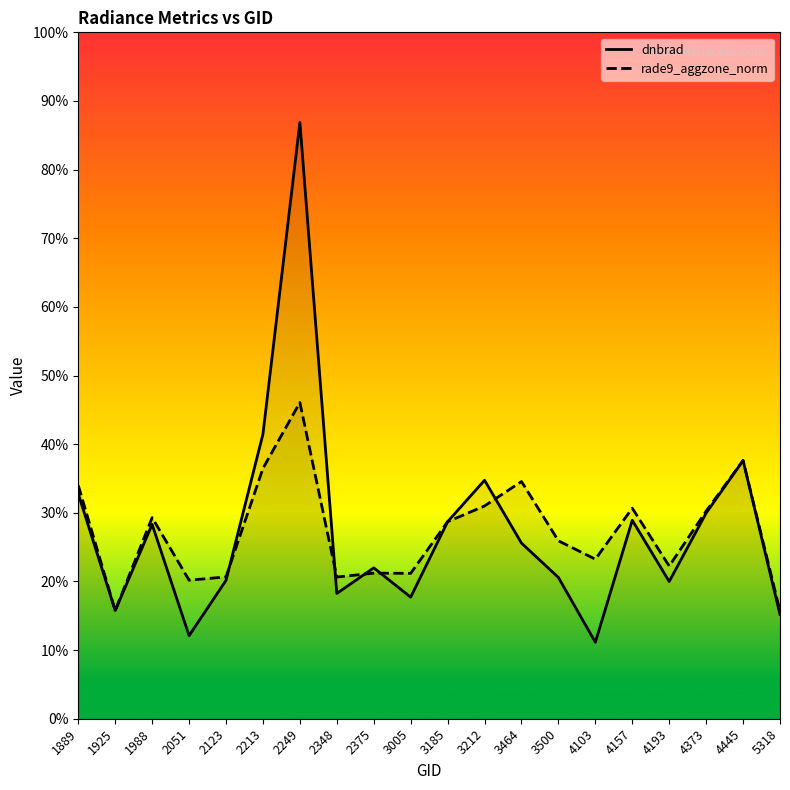

What is the average value of the rade9_aggzone_norm series?

0.3